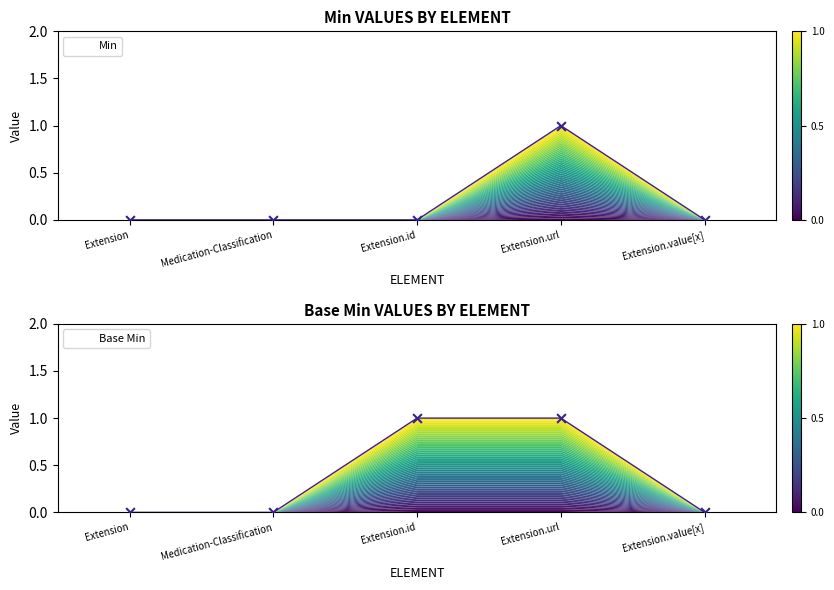

What are all the series names shown in the legend?

Min, Base Min